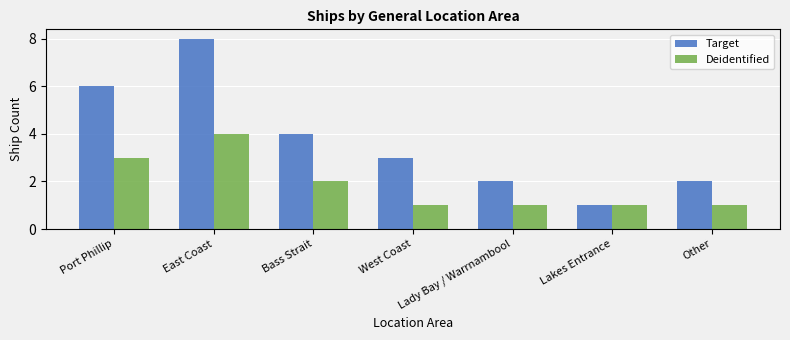

Are the bars horizontal?

No